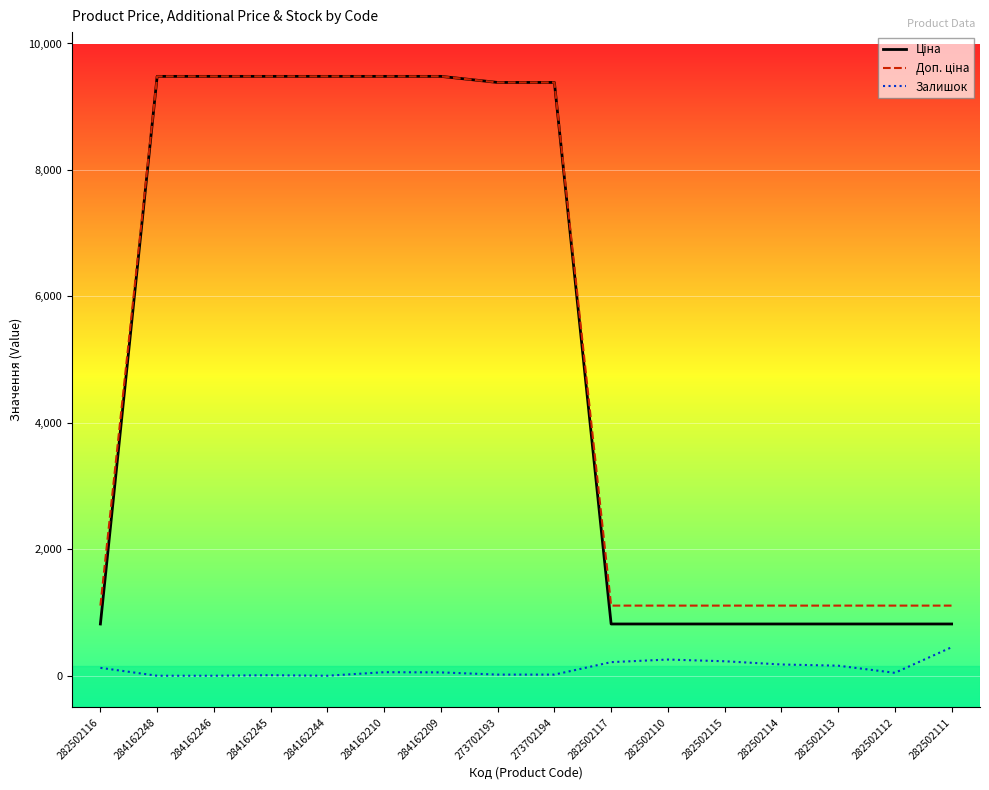

What is the greatest value displayed?

9480.1